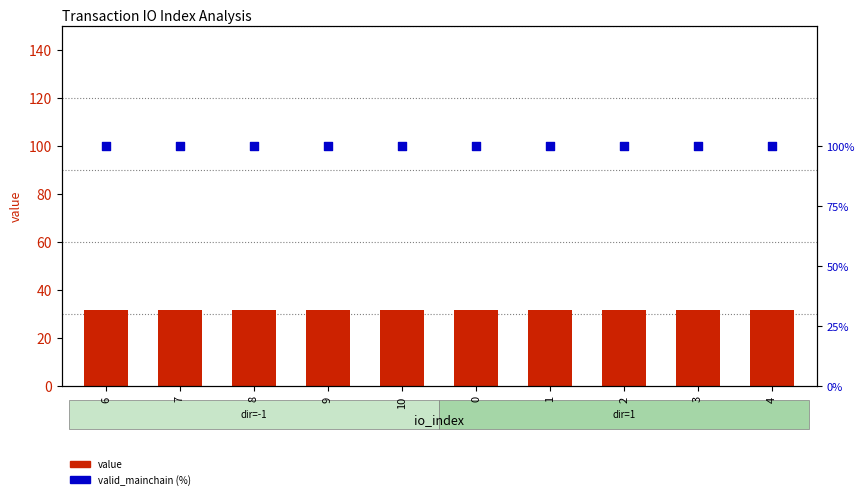

At how many categories does at least one series exceed 74?

10